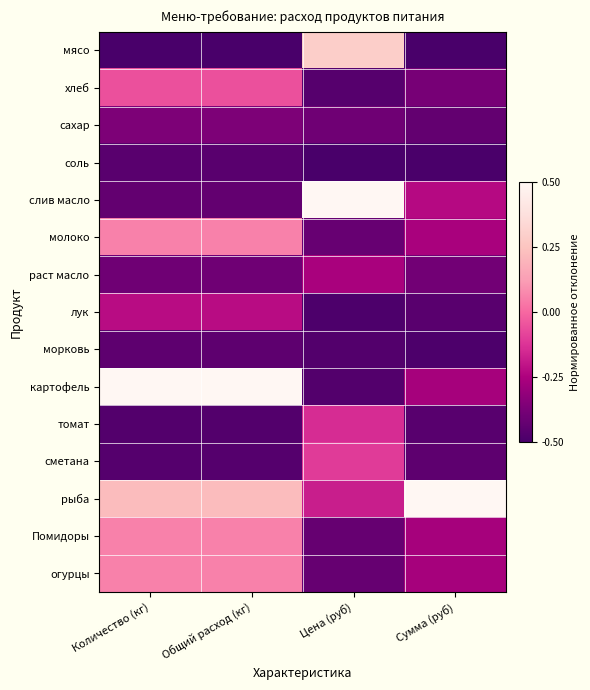

What is the difference between the highest and lowest values at Сумма (руб)?

1.0